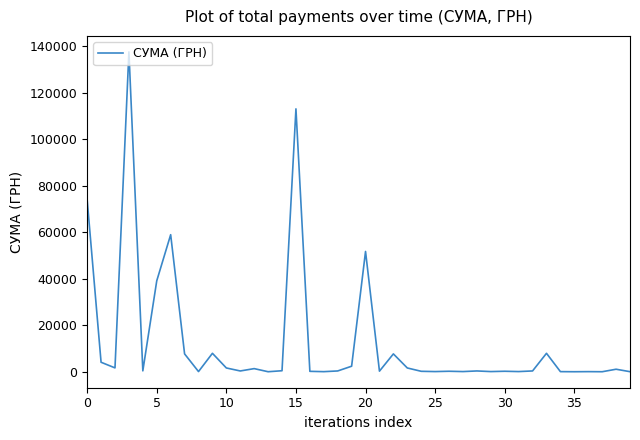

What is the greatest value displayed?

137481.2